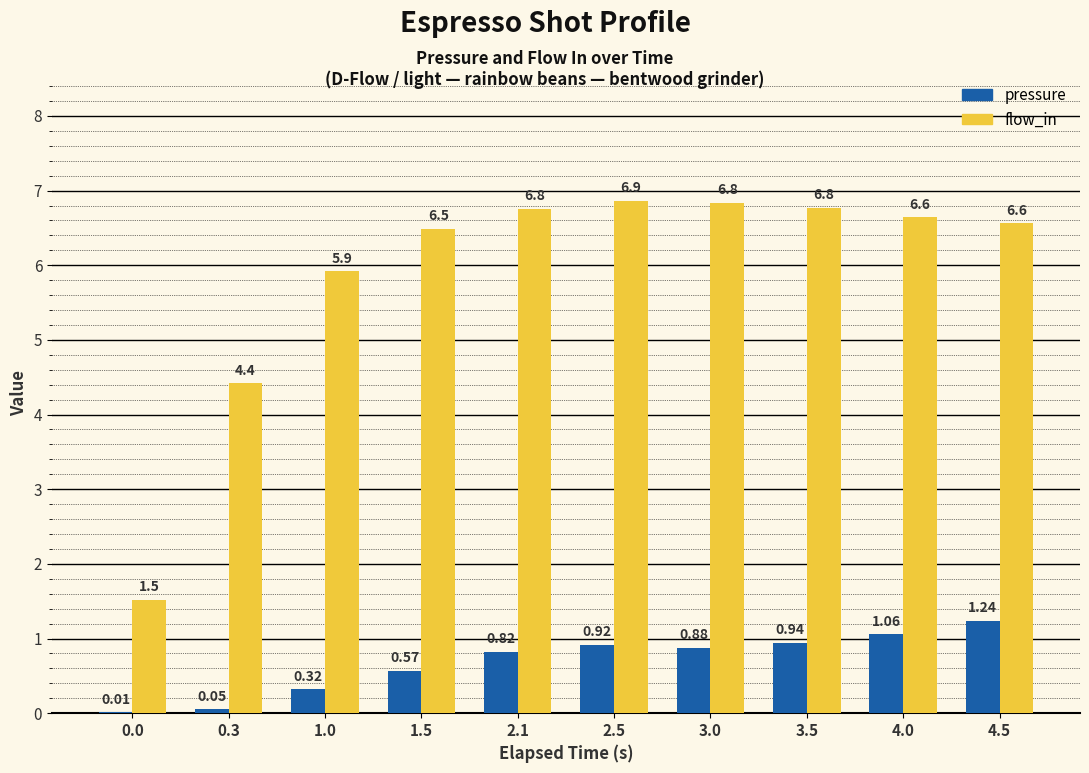

Is the value of pressure at 0.0 greater than the value of flow_in at 3.5?

No